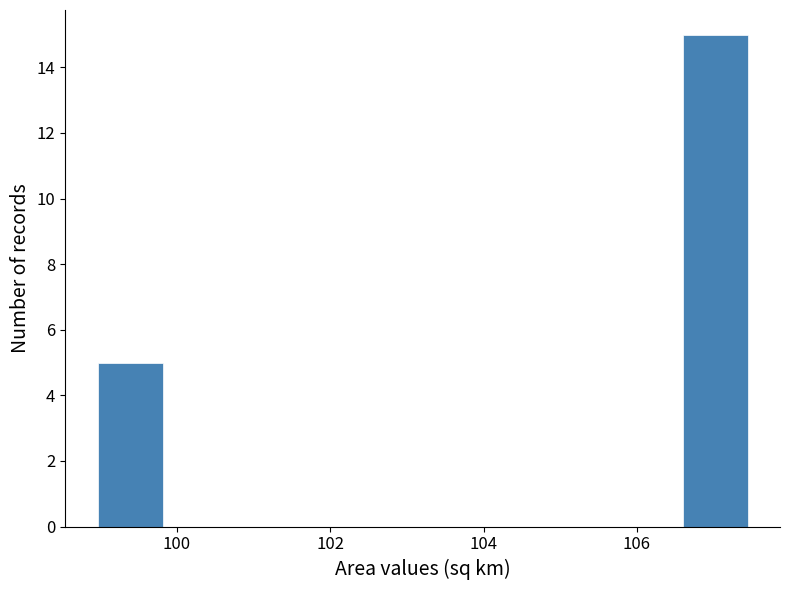

Reading left to right, transcribe this chart: for each bar, give the range it covers on the x-axis and its height. Neither the bar edges nor the heights are printed on the chart, so give them approximately, as read against the axes.

99.0 to 99.8: 5
99.8 to 100.6: 0
100.6 to 101.6: 0
101.6 to 102.4: 0
102.4 to 103.2: 0
103.2 to 104.0: 0
104.0 to 104.8: 0
104.8 to 105.8: 0
105.8 to 106.6: 0
106.6 to 107.4: 15